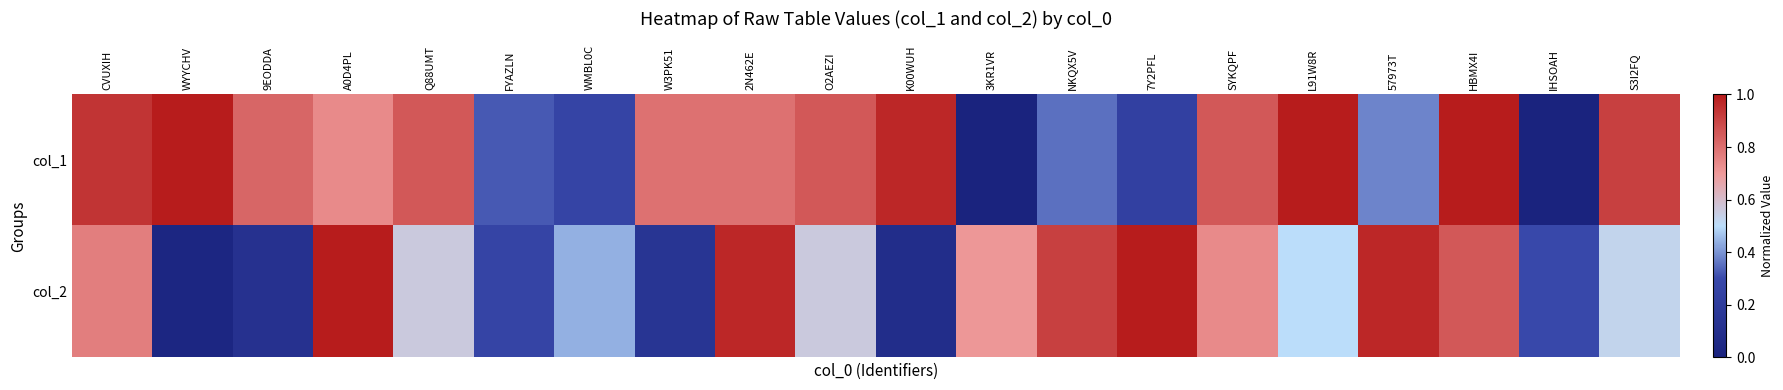

Reading right to left, extract all data points from this chart.

col_1: S3I2FQ=0.9	IHSOAH=0.0	HBMX4I=1.0	57973T=0.4	L91W8R=1.0	SYKQPF=0.9	7Y2PFL=0.2	NKQX5V=0.4	3KR1VR=0.0	K00WUH=1.0	O2AEZI=0.9	2N462E=0.8	W3PK51=0.8	WMBL0C=0.3	FYAZLN=0.3	Q88UMT=0.9	A0D4PL=0.7	9EODDA=0.8	WYYCHV=1.0	CVUXIH=0.9
col_2: S3I2FQ=0.5	IHSOAH=0.3	HBMX4I=0.9	57973T=1.0	L91W8R=0.5	SYKQPF=0.7	7Y2PFL=1.0	NKQX5V=0.9	3KR1VR=0.7	K00WUH=0.1	O2AEZI=0.6	2N462E=1.0	W3PK51=0.1	WMBL0C=0.4	FYAZLN=0.3	Q88UMT=0.6	A0D4PL=1.0	9EODDA=0.1	WYYCHV=0.0	CVUXIH=0.8